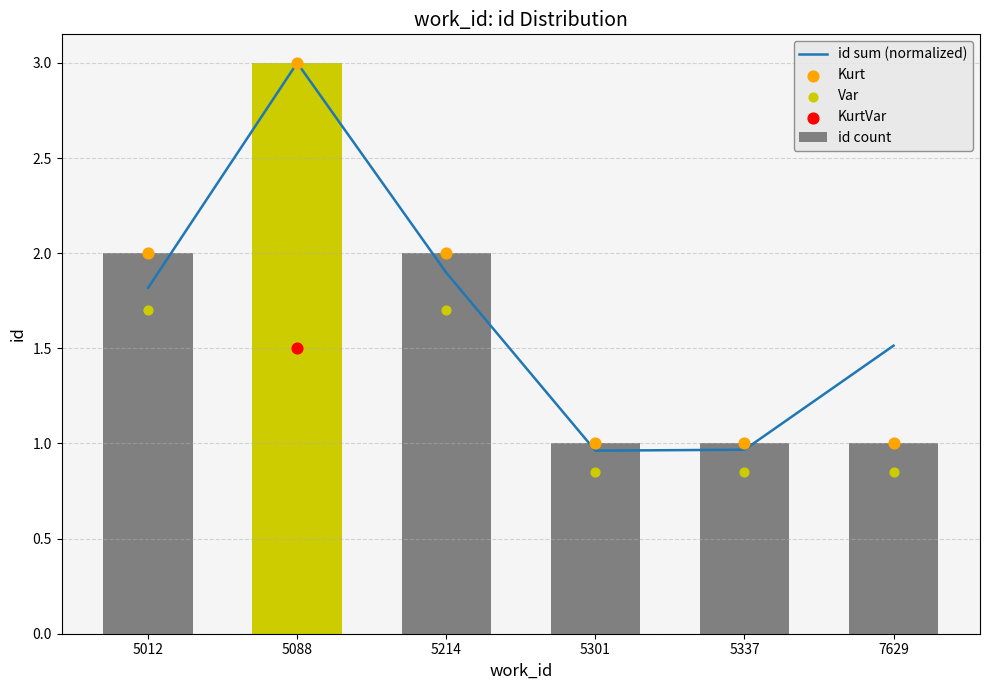

Which series contains the lowest Y value?

Var